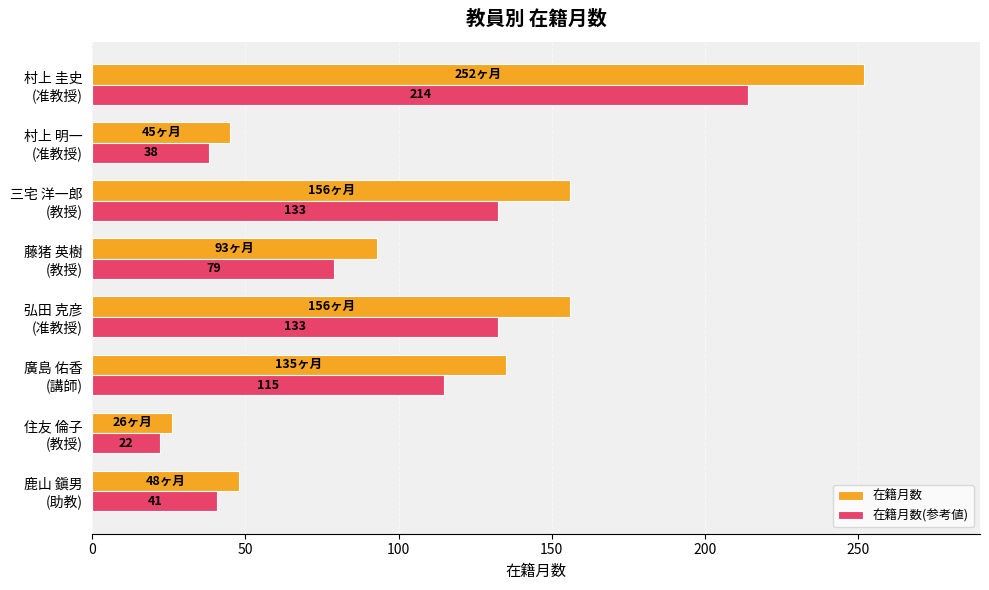

What is the highest value of the 在籍月数(参考値) series?

214.2